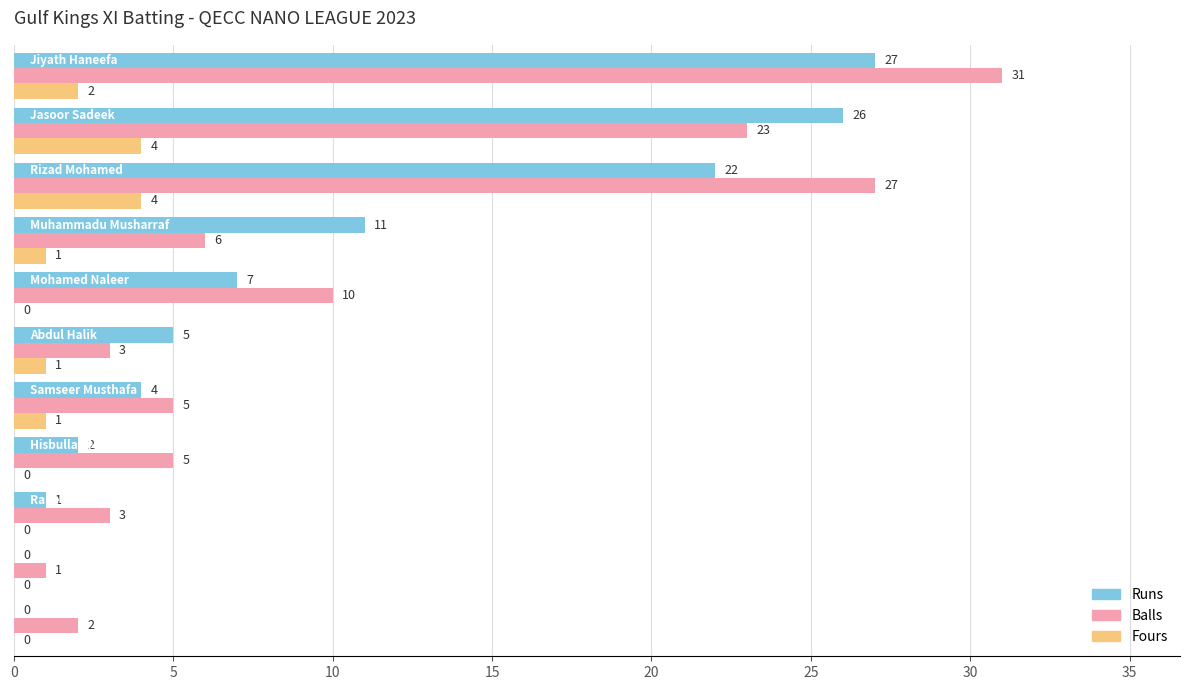

What is the maximum value for Fours?

4